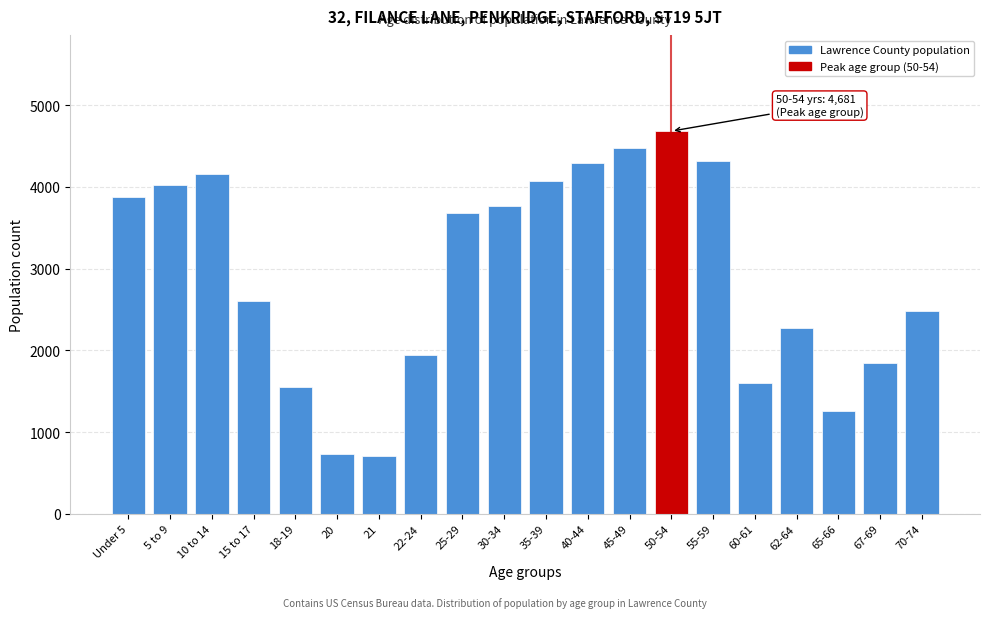

What is the difference between the values at 20 and 45-49?

3750